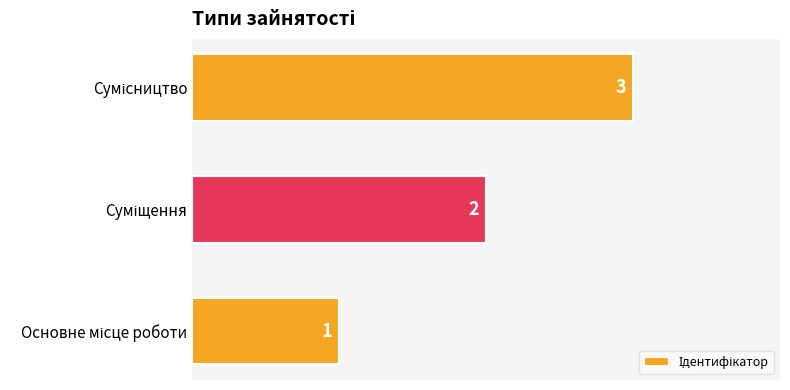

What is the sum of all values?

6